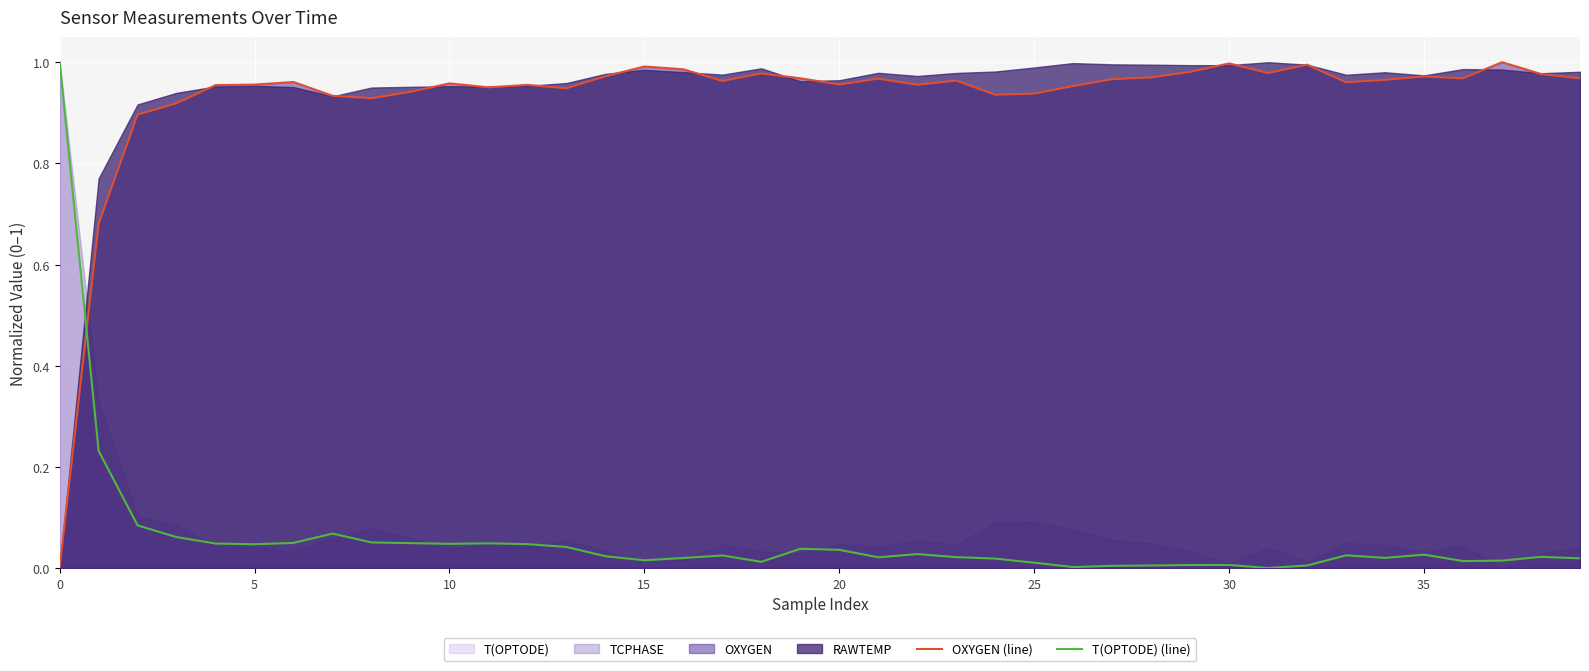

True or false: OXYGEN (line) and T(OPTODE) (line) intersect in this chart.

True